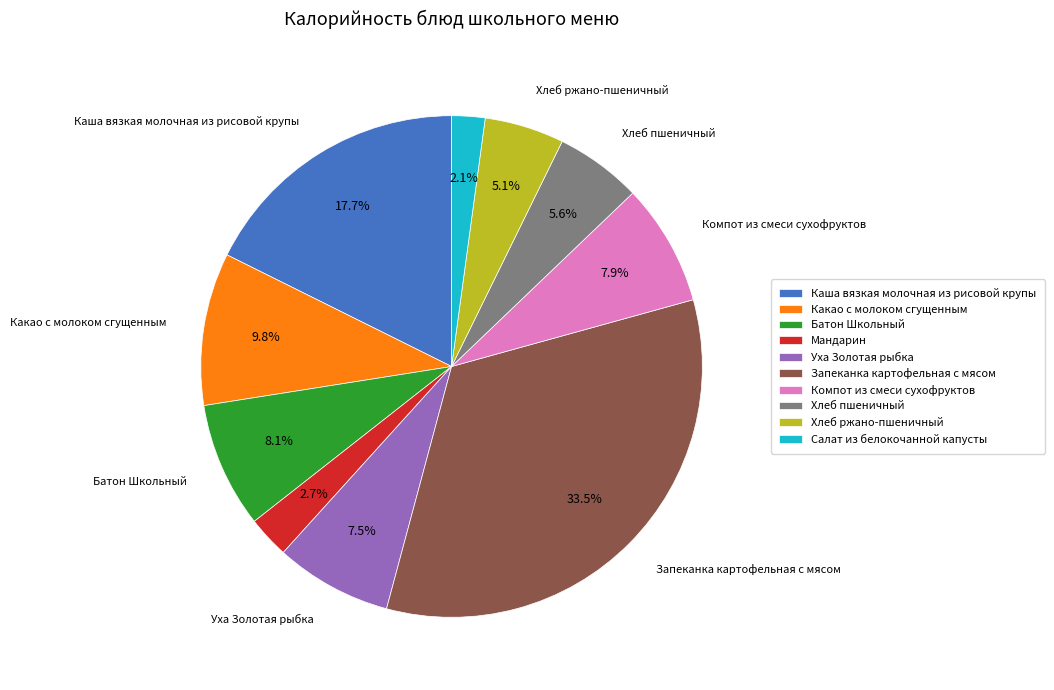

Which slice is the largest?

Запеканка картофельная с мясом